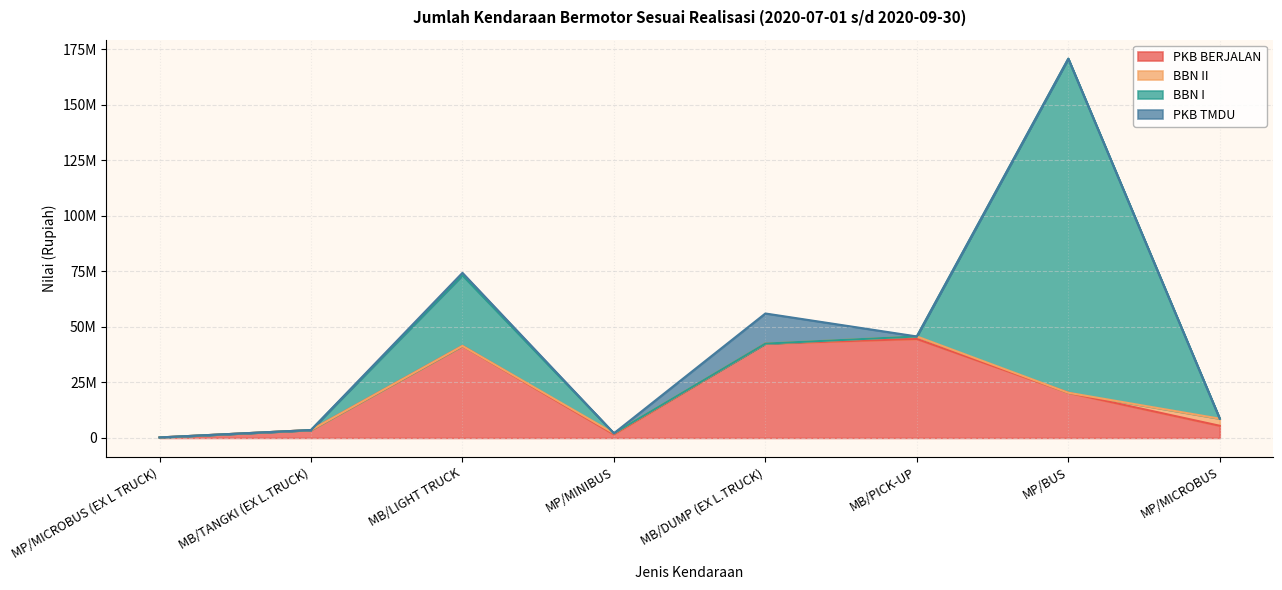

Count the number of data series in this chart.

4